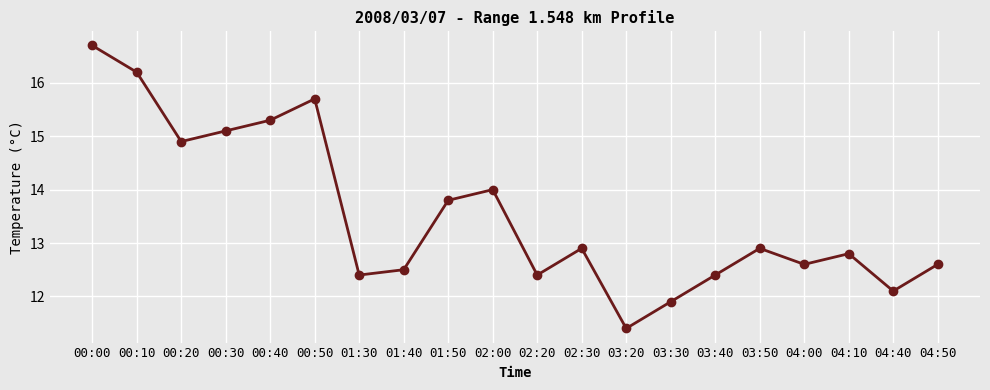

Does the chart have visible grid lines?

Yes